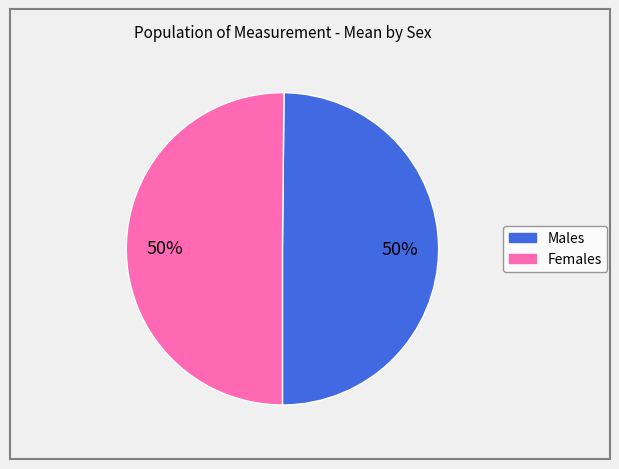

How many slices are in this pie chart?

2